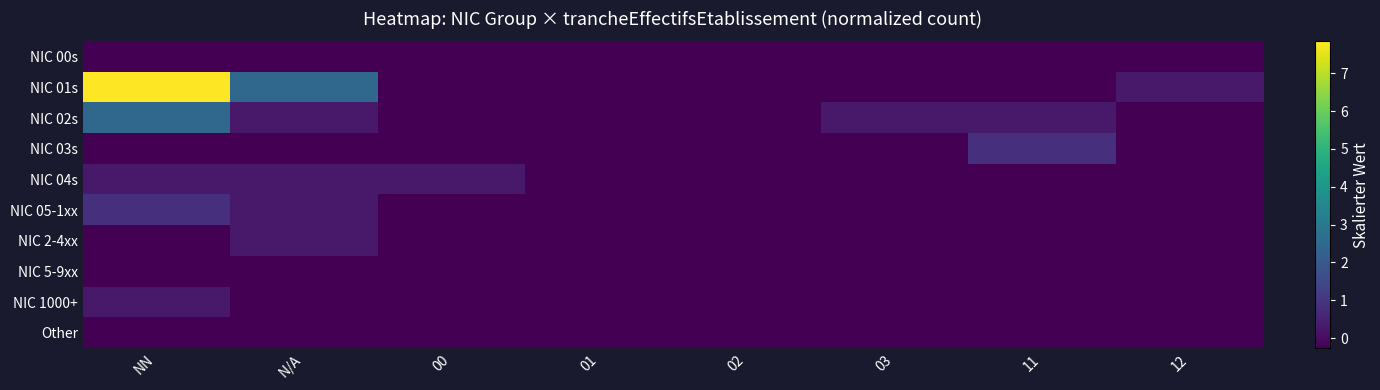

At which category does the chart reach its peak across all series?

NN